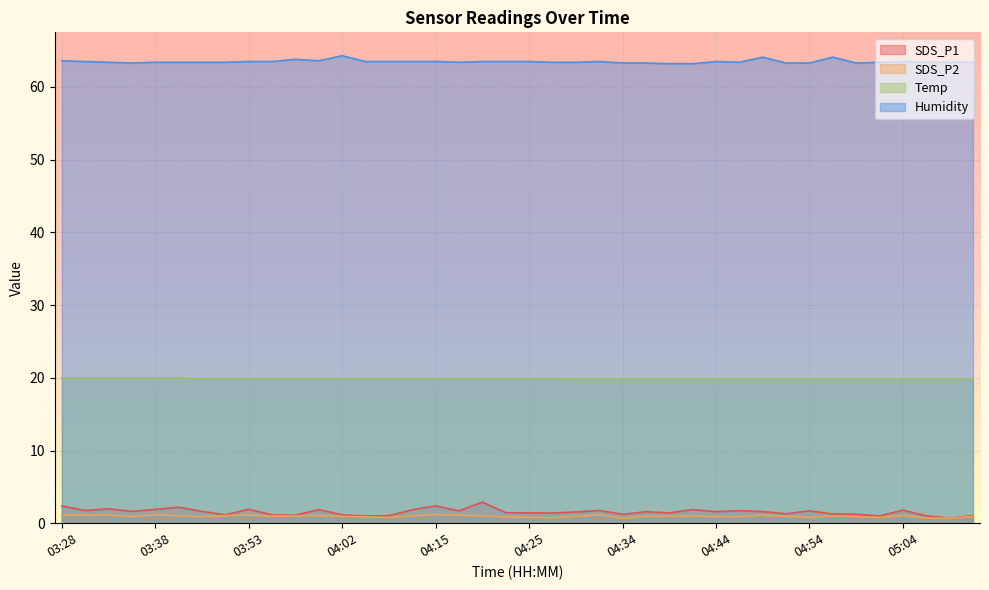

Reading left to right, list all the values displayed in this chart.

SDS_P1: 03:28=2.4	03:30=1.8	03:33=2.0	03:35=1.6	03:38=1.9	03:40=2.2	03:48=1.6	03:50=1.1	03:53=1.9	03:55=1.1	03:58=1.1	04:00=1.9	04:02=1.1	04:05=1.0	04:07=1.1	04:13=1.9	04:15=2.4	04:17=1.7	04:20=2.9	04:22=1.4	04:25=1.4	04:27=1.4	04:30=1.6	04:32=1.8	04:34=1.2	04:37=1.6	04:39=1.4	04:42=1.9	04:44=1.6	04:47=1.7	04:49=1.6	04:51=1.3	04:54=1.7	04:56=1.3	04:59=1.2	05:01=1.0	05:04=1.8	05:06=1.0	05:08=0.7	05:11=1.1
SDS_P2: 03:28=1.1	03:30=1.1	03:33=1.1	03:35=0.9	03:38=1.1	03:40=1.0	03:48=0.9	03:50=1.1	03:53=1.1	03:55=1.0	03:58=1.0	04:00=1.1	04:02=0.9	04:05=0.9	04:07=0.8	04:13=1.0	04:15=1.2	04:17=1.1	04:20=1.0	04:22=0.8	04:25=0.8	04:27=0.8	04:30=0.9	04:32=1.1	04:34=0.7	04:37=0.9	04:39=0.9	04:42=1.0	04:44=0.9	04:47=0.9	04:49=1.1	04:51=0.9	04:54=0.8	04:56=1.0	04:59=0.9	05:01=0.8	05:04=1.1	05:06=0.7	05:08=0.7	05:11=0.9
Temp: 03:28=20.0	03:30=20.0	03:33=20.0	03:35=20.0	03:38=20.0	03:40=20.0	03:48=19.9	03:50=19.9	03:53=19.9	03:55=19.9	03:58=19.9	04:00=19.9	04:02=19.9	04:05=19.9	04:07=19.9	04:13=19.9	04:15=19.9	04:17=19.9	04:20=19.9	04:22=19.9	04:25=19.9	04:27=19.9	04:30=19.8	04:32=19.8	04:34=19.8	04:37=19.8	04:39=19.8	04:42=19.8	04:44=19.8	04:47=19.8	04:49=19.8	04:51=19.8	04:54=19.8	04:56=19.8	04:59=19.8	05:01=19.8	05:04=19.8	05:06=19.8	05:08=19.8	05:11=19.8
Humidity: 03:28=63.6	03:30=63.5	03:33=63.4	03:35=63.3	03:38=63.4	03:40=63.4	03:48=63.4	03:50=63.4	03:53=63.5	03:55=63.5	03:58=63.8	04:00=63.6	04:02=64.3	04:05=63.5	04:07=63.5	04:13=63.5	04:15=63.5	04:17=63.4	04:20=63.5	04:22=63.5	04:25=63.5	04:27=63.4	04:30=63.4	04:32=63.5	04:34=63.3	04:37=63.3	04:39=63.2	04:42=63.2	04:44=63.5	04:47=63.4	04:49=64.1	04:51=63.3	04:54=63.3	04:56=64.1	04:59=63.3	05:01=63.4	05:04=63.5	05:06=63.4	05:08=63.4	05:11=63.4